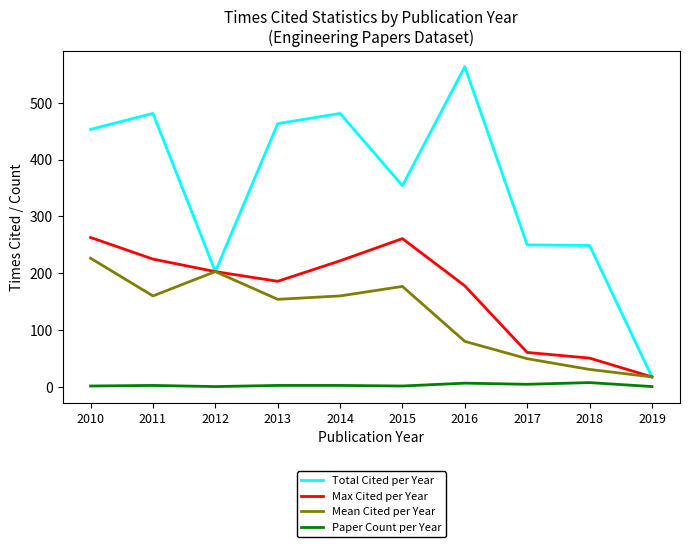

List the series in order of their peak value, lowest first.

Paper Count per Year, Mean Cited per Year, Max Cited per Year, Total Cited per Year